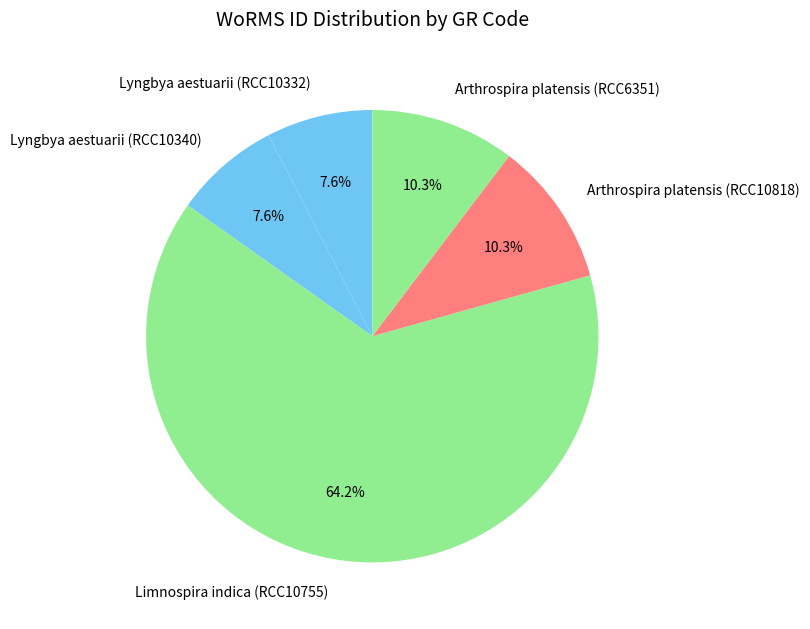

Which has a higher value, Arthrospira platensis (RCC10818) or Lyngbya aestuarii (RCC10332)?

Arthrospira platensis (RCC10818)